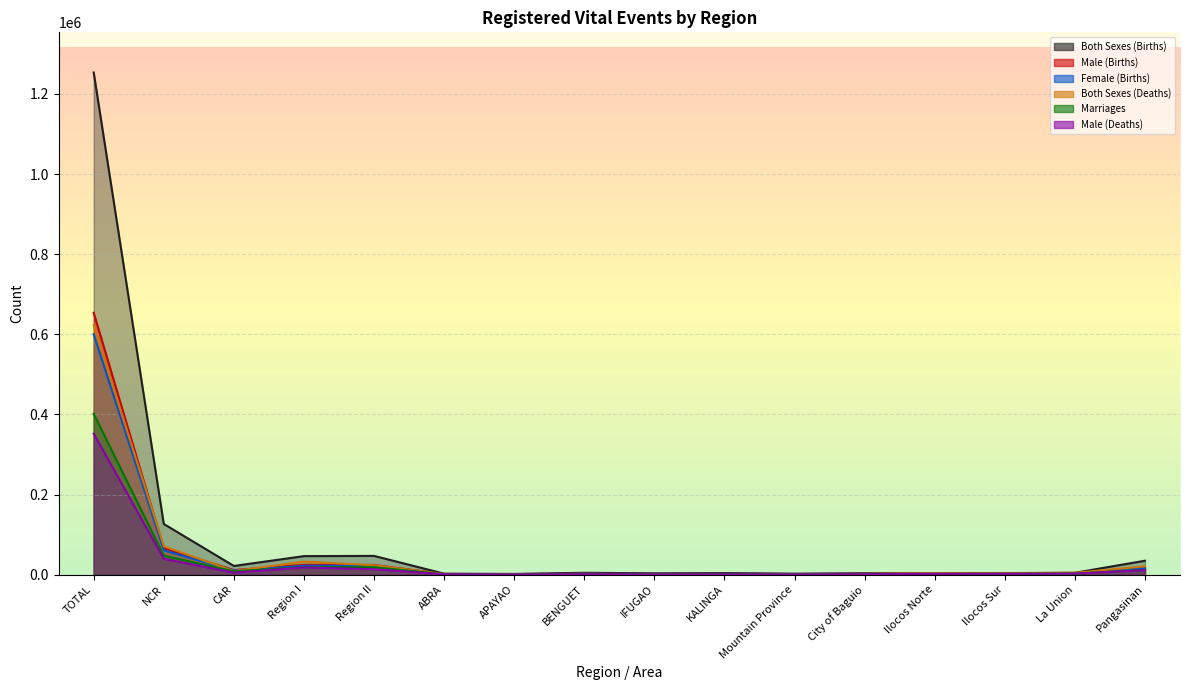

True or false: Marriages has a value of 805 at City of Baguio.

False